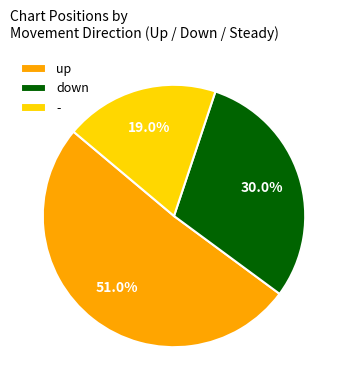

What percentage is the down slice, to the nearest percent?

30%